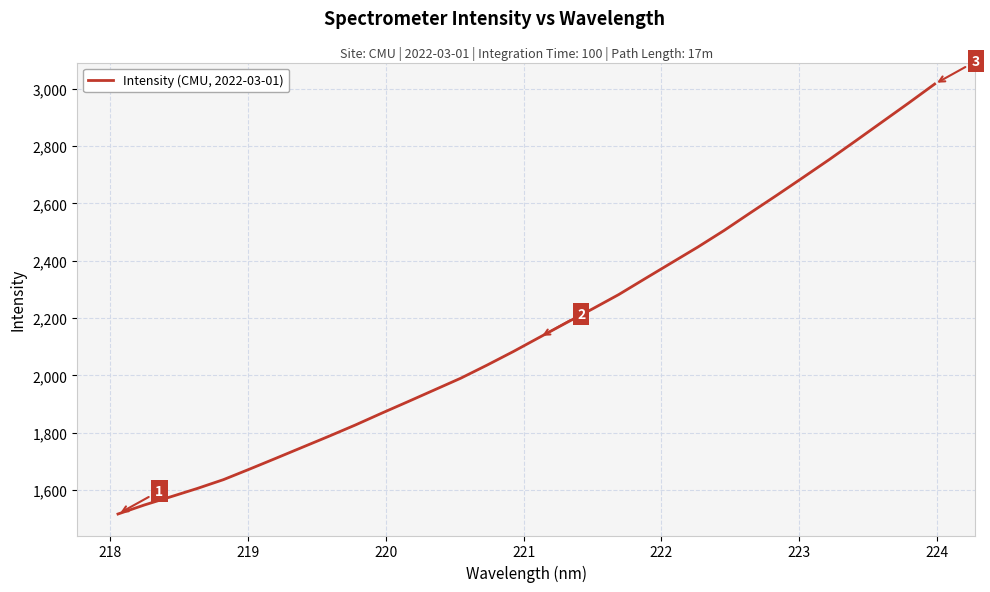

What is the difference between the maximum and minimum values?

1500.2